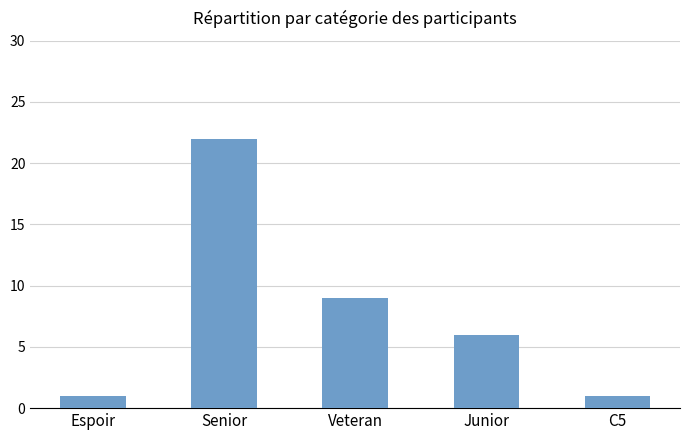

Where is the data nearest to the value 11?

Veteran